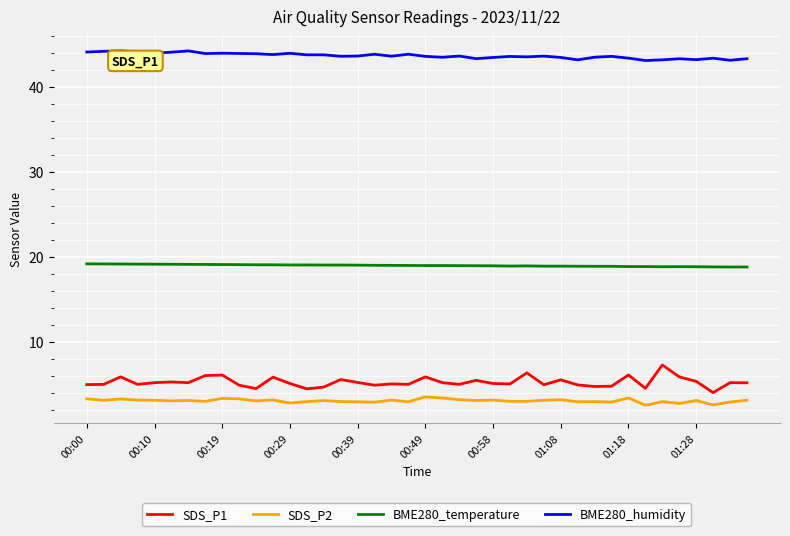

Count the number of data series in this chart.

4